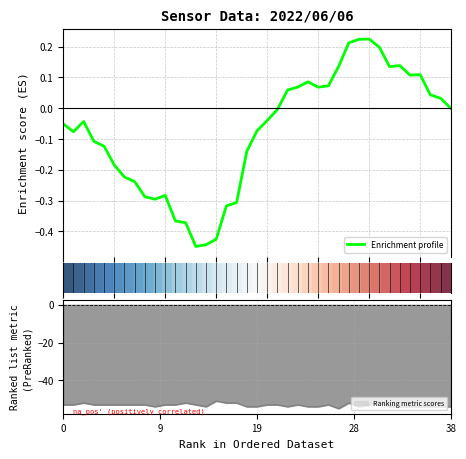

What is the spread (max minus min) of values at 28?

0.2